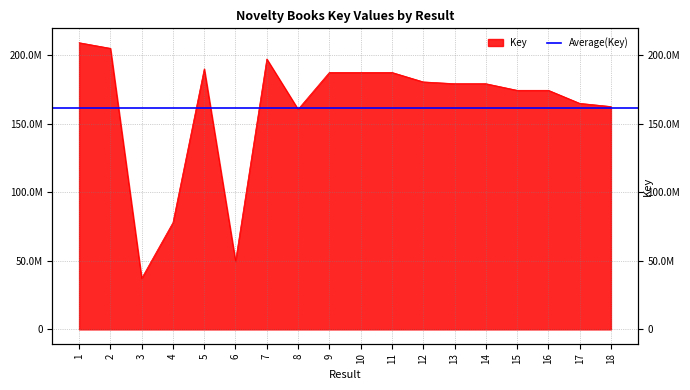

The chart shows a value of 165031849 at 17. True or false?

True